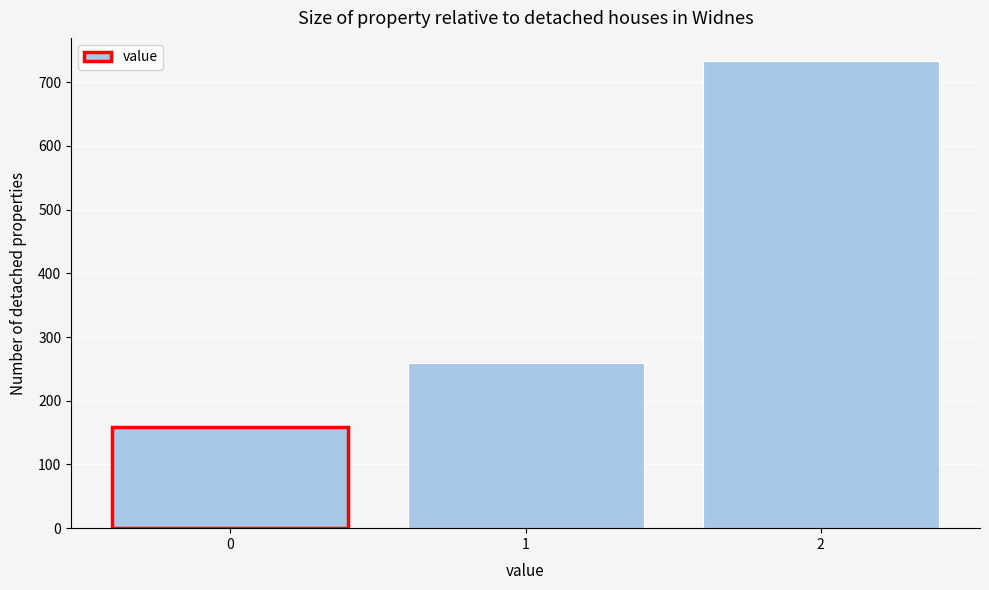

Reading left to right, what are all the values shown in this chart?

159	259	733